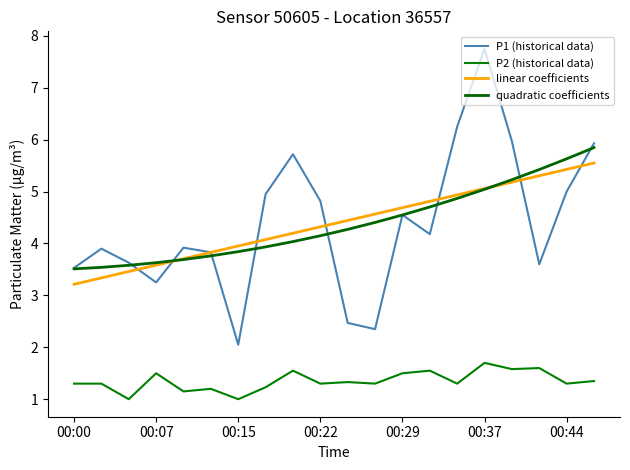

What is the lowest value of the linear coefficients series?

3.2